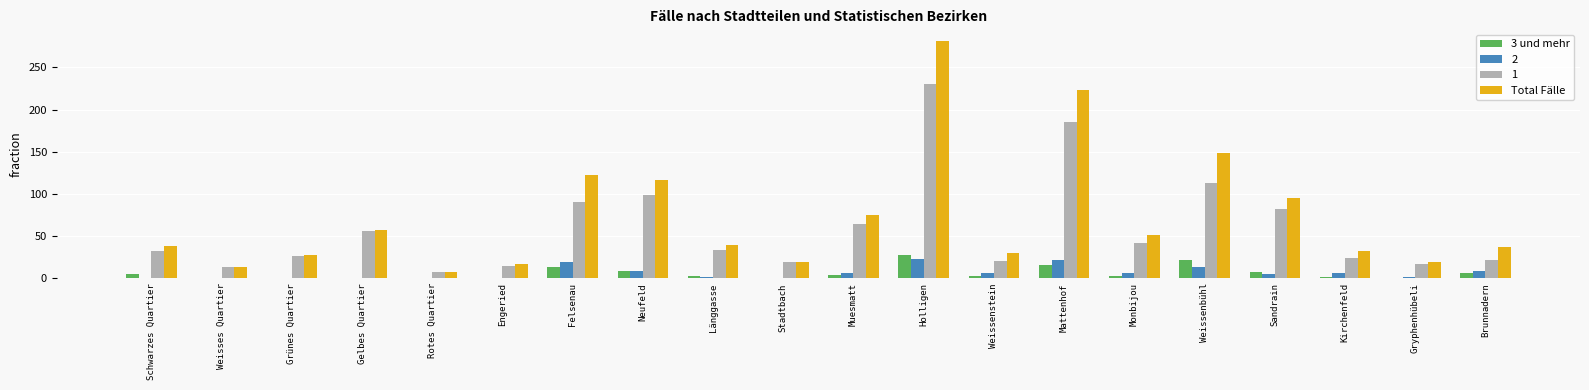

At which label is Total Fälle closest to 144?

Weissenbühl